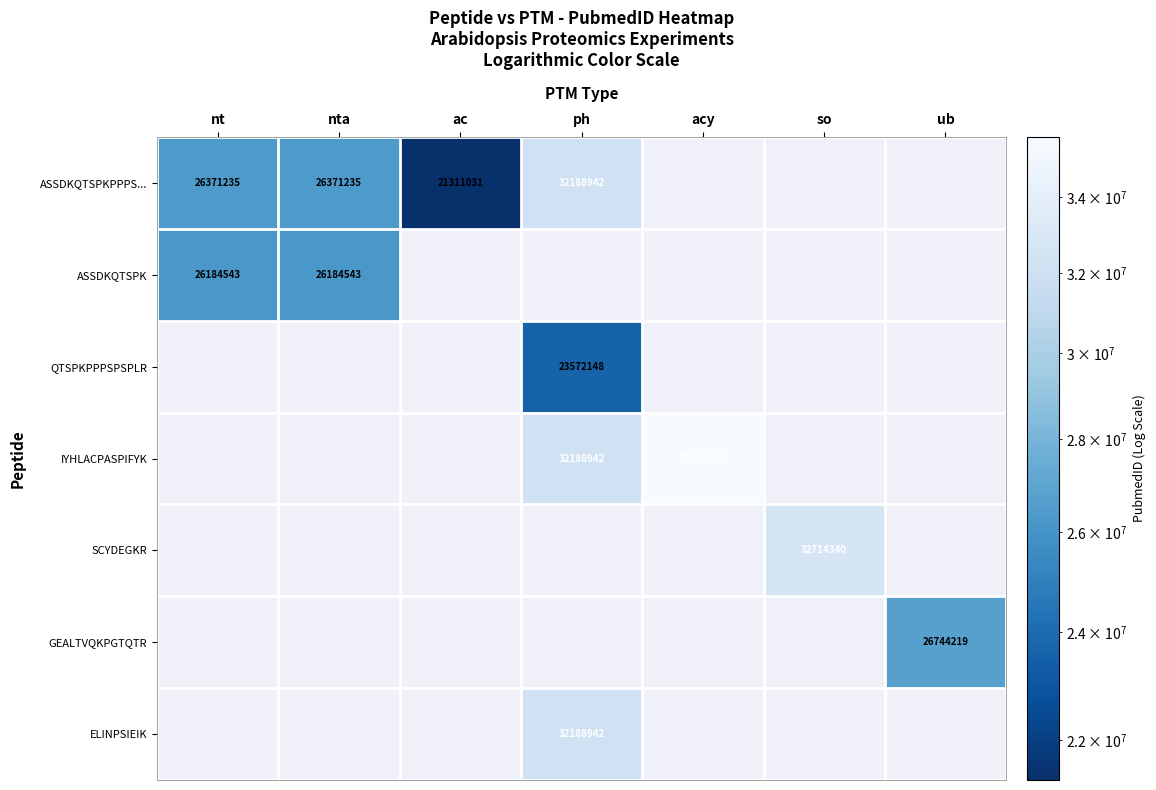

The value of IYHLACPASPIFYK at acy is 35681017. True or false?

True